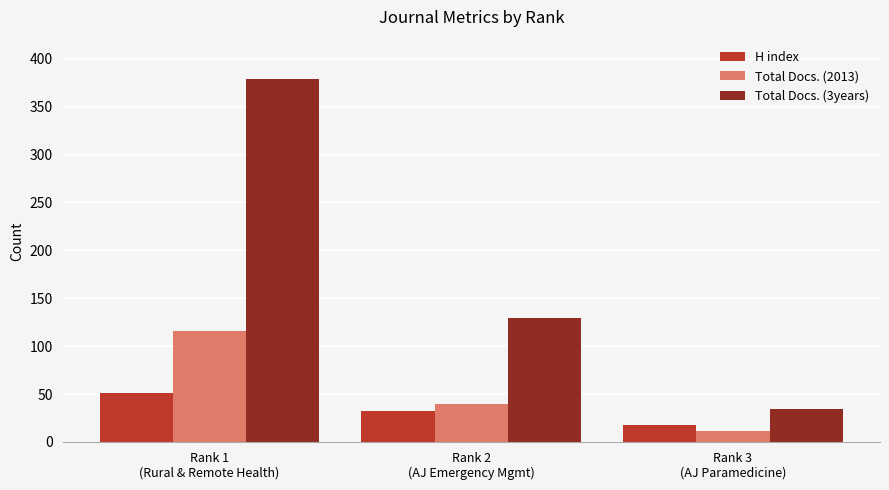

How many values in the H index series are below 32?

1